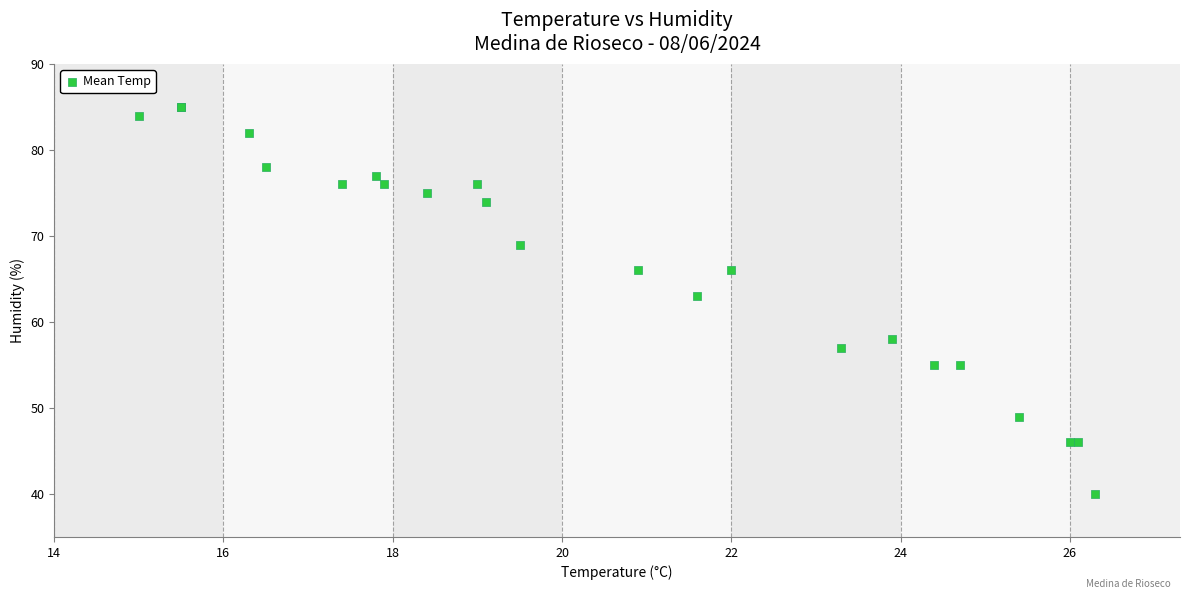

What Y value in the scatter plot is closest to 62?

63